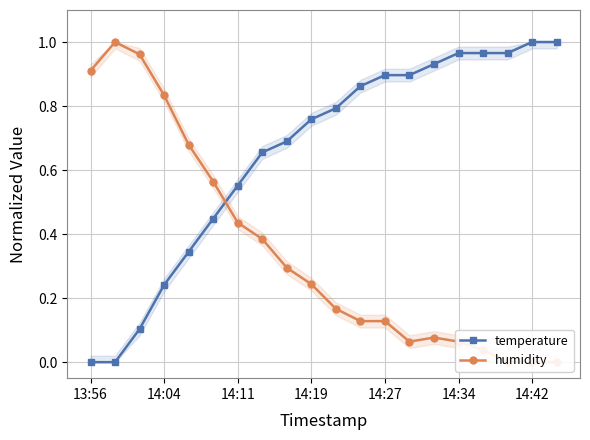

The temperature series shows 0.6 at 14:34. True or false?

False